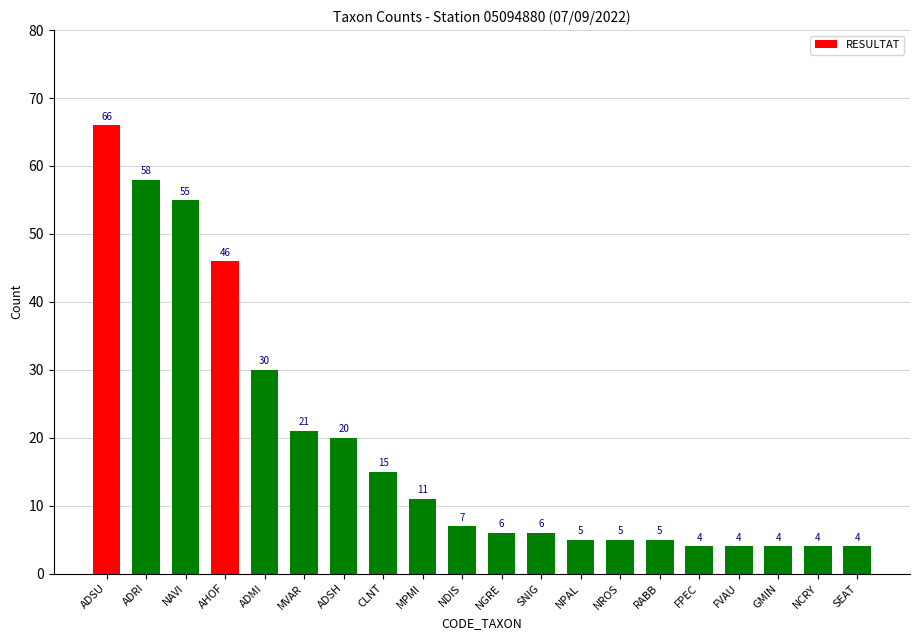

Reading right to left, list all the values displayed in this chart.

4	4	4	4	4	5	5	5	6	6	7	11	15	20	21	30	46	55	58	66